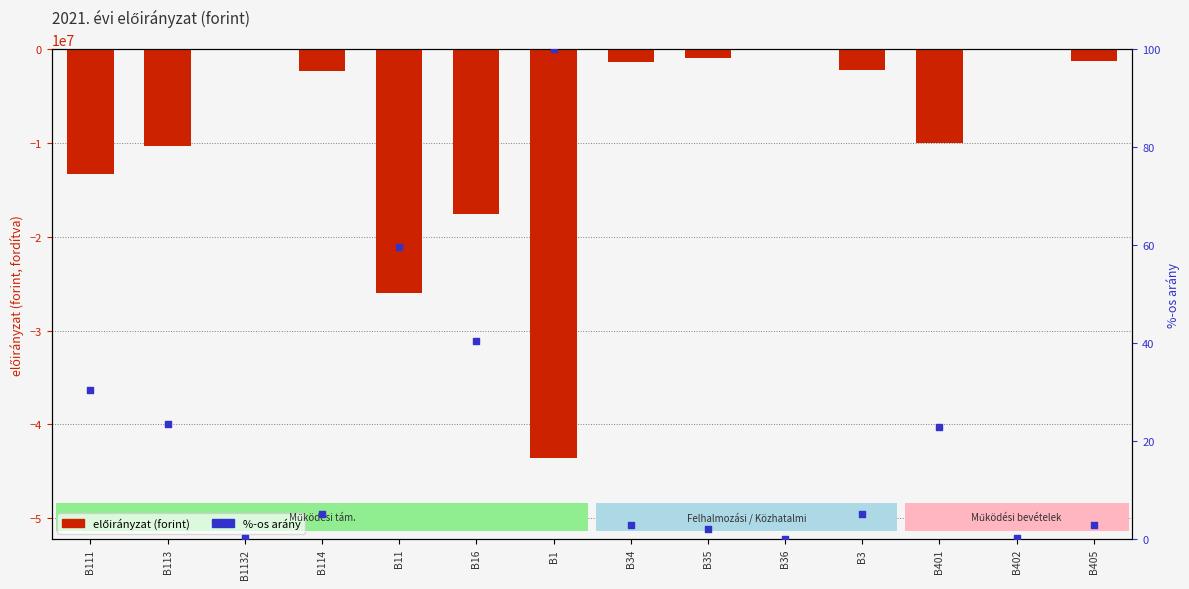

At how many categories does at least one series exceed -17596627?

14